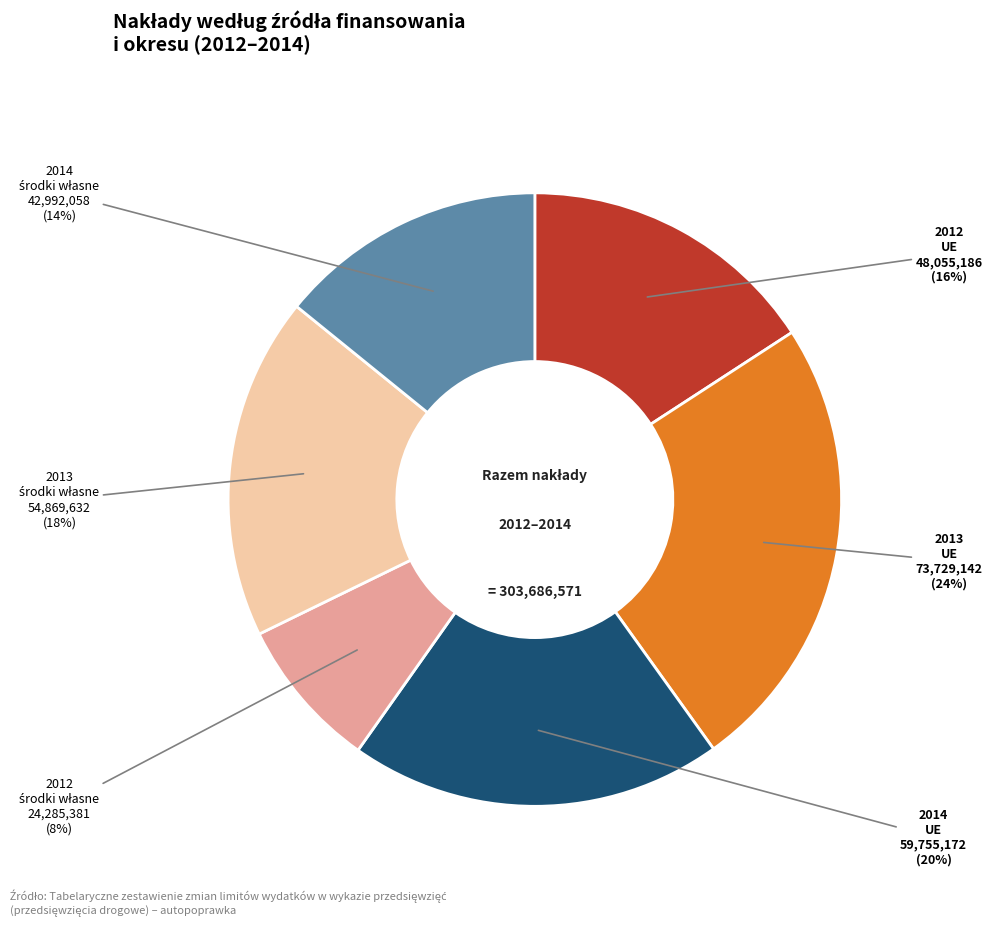

Is there any slice that represents more than half of the pie?

No